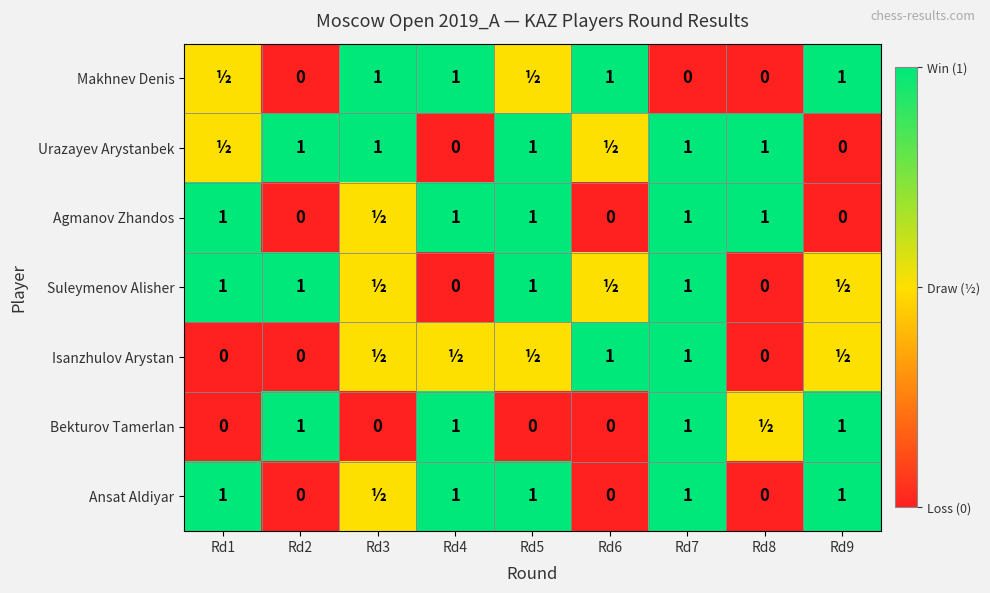

At which category is the sum across all series the highest?

Rd7